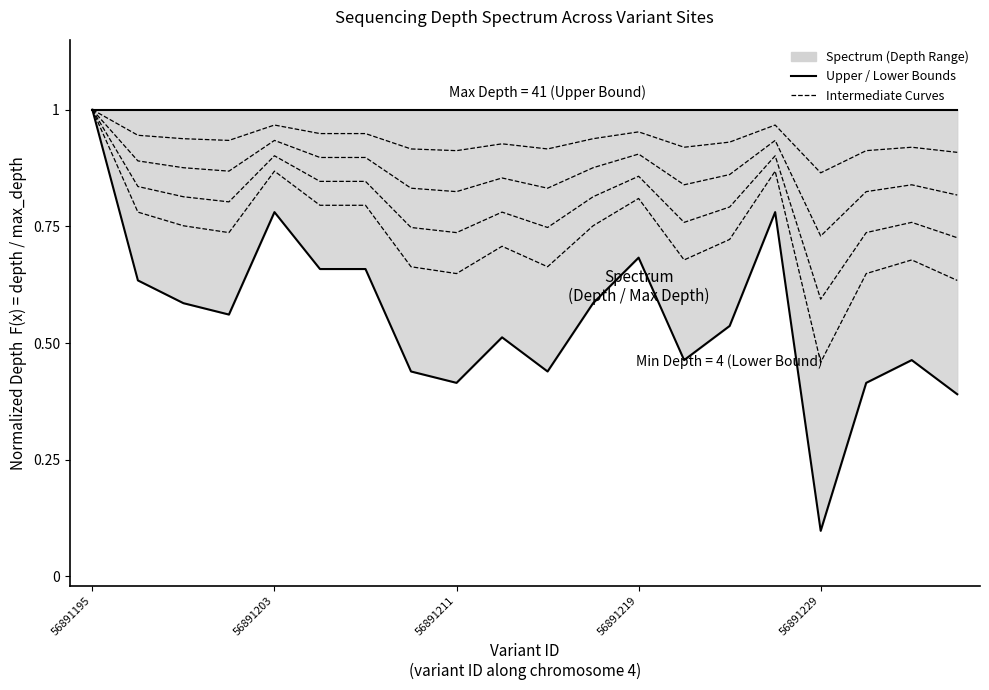

At 11, list the series in order from largest to smallest.

Max Depth (Upper Bound), Depth per Variant (Lower Bound)